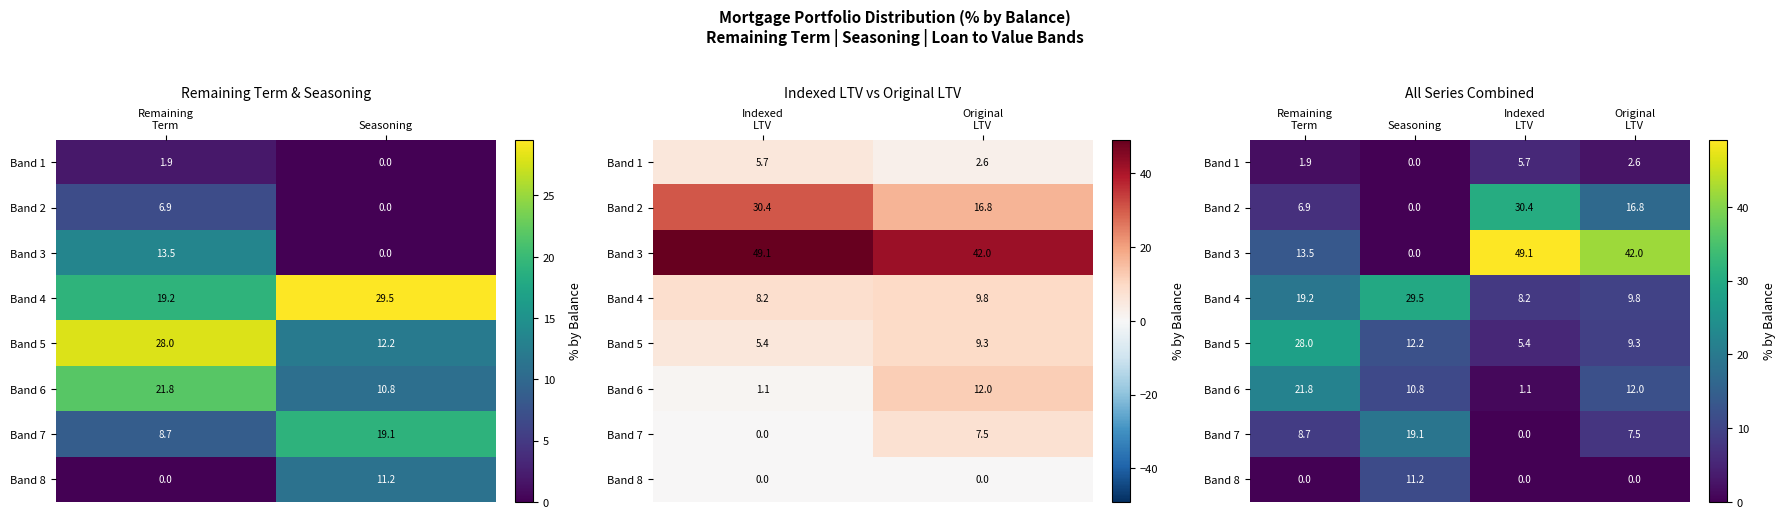

Read the Band 6 value at Remaining Term.

21.8